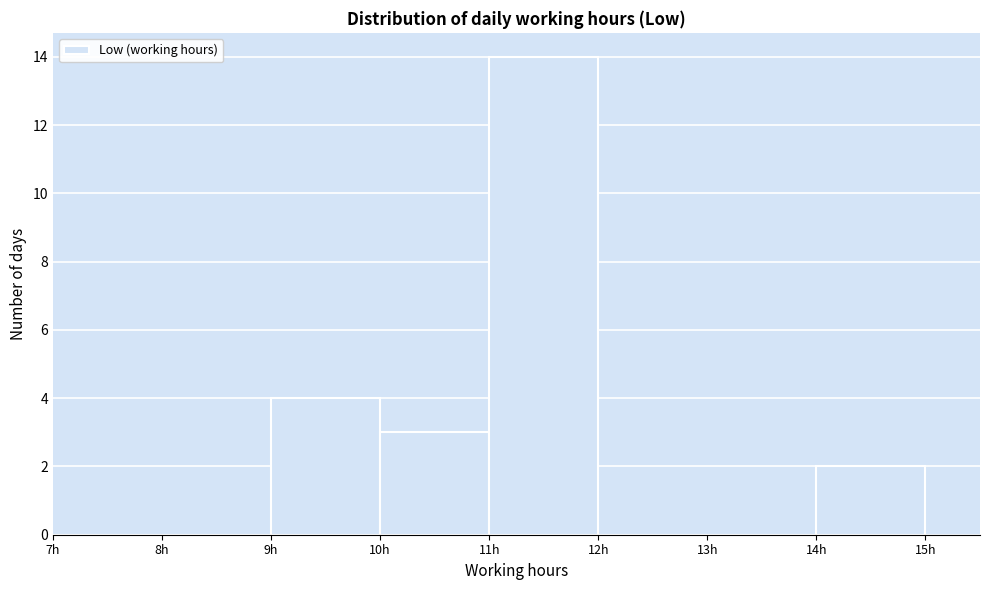

Reading left to right, list every bar in this chart as the range it spans on the x-axis followed by its height. The values are not printed on the chart, so give them approximately, as read against the axis.

7 to 8: 0
8 to 9: 0
9 to 10: 4
10 to 11: 3
11 to 12: 14
12 to 13: 0
13 to 14: 0
14 to 15: 2